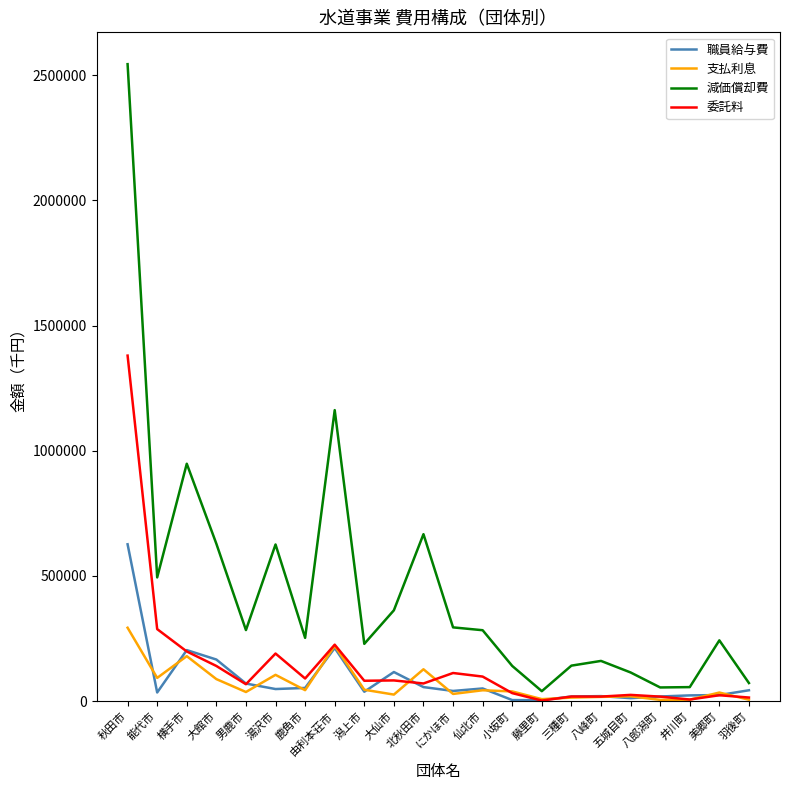

List the series in order of their peak value, highest first.

減価償却費, 委託料, 職員給与費, 支払利息